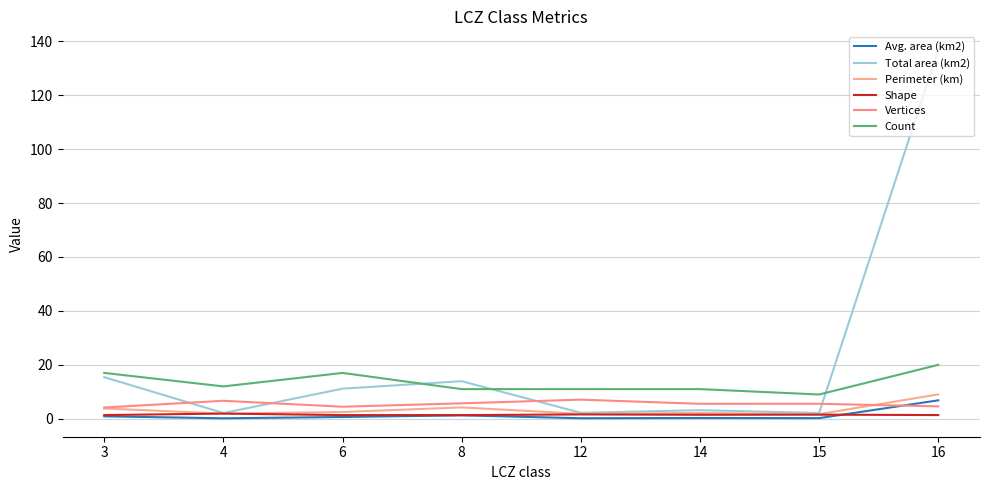

What is the lowest value of the Perimeter (km) series?

1.7